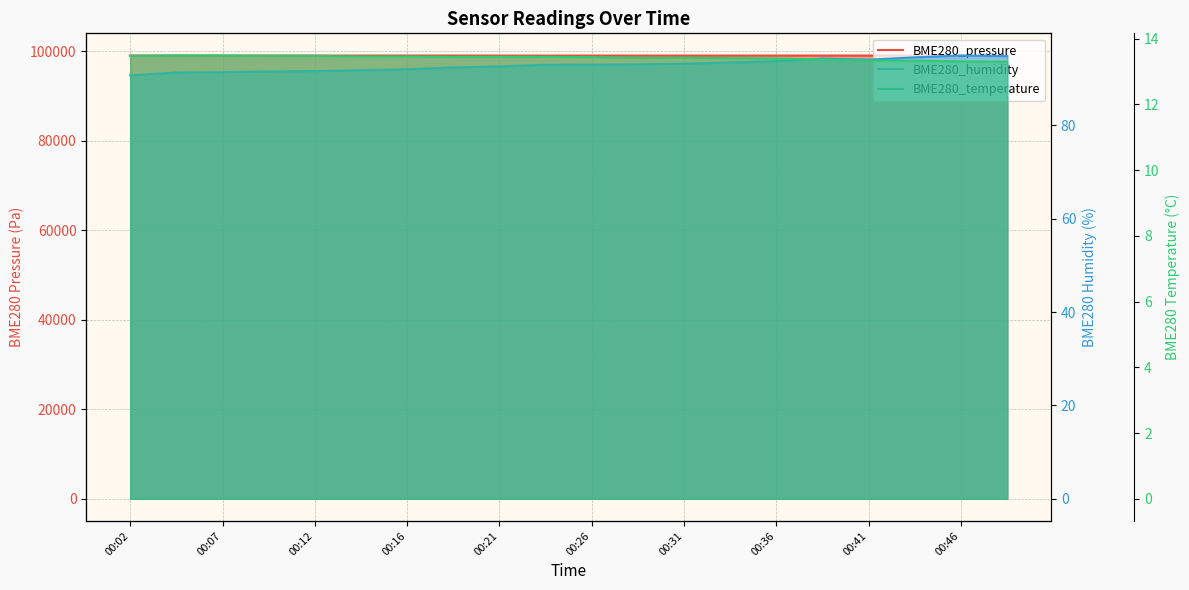

True or false: BME280_humidity and BME280_temperature intersect in this chart.

False